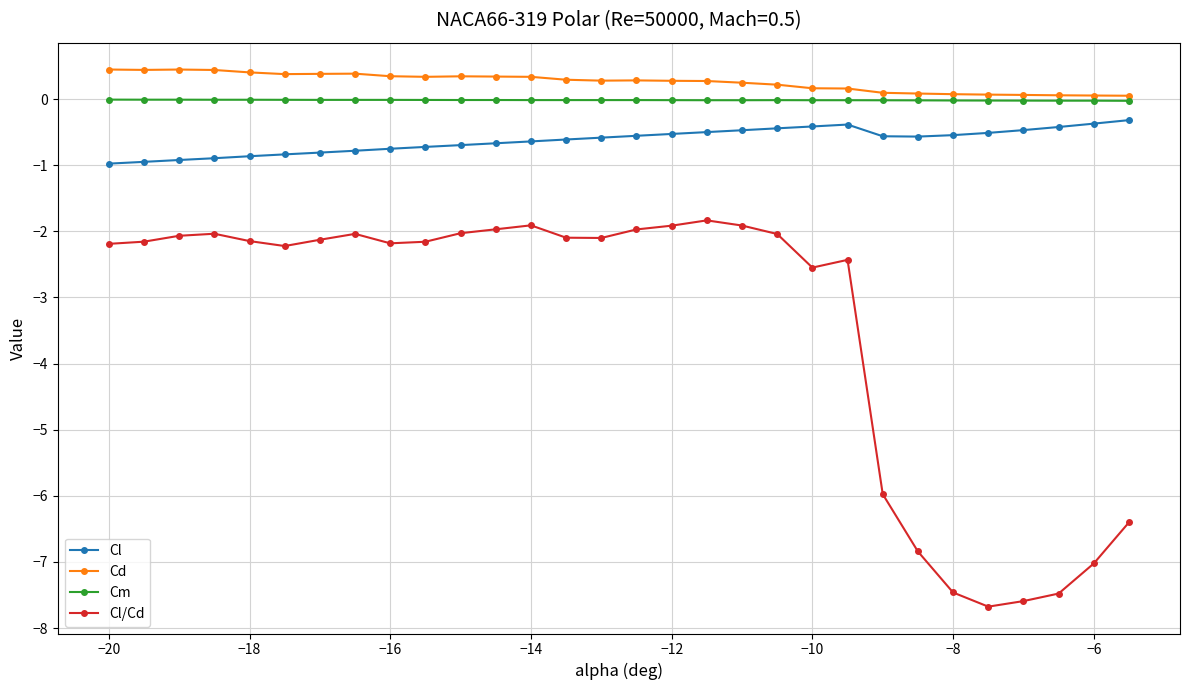

What is the sum of all Cl values?

-18.8